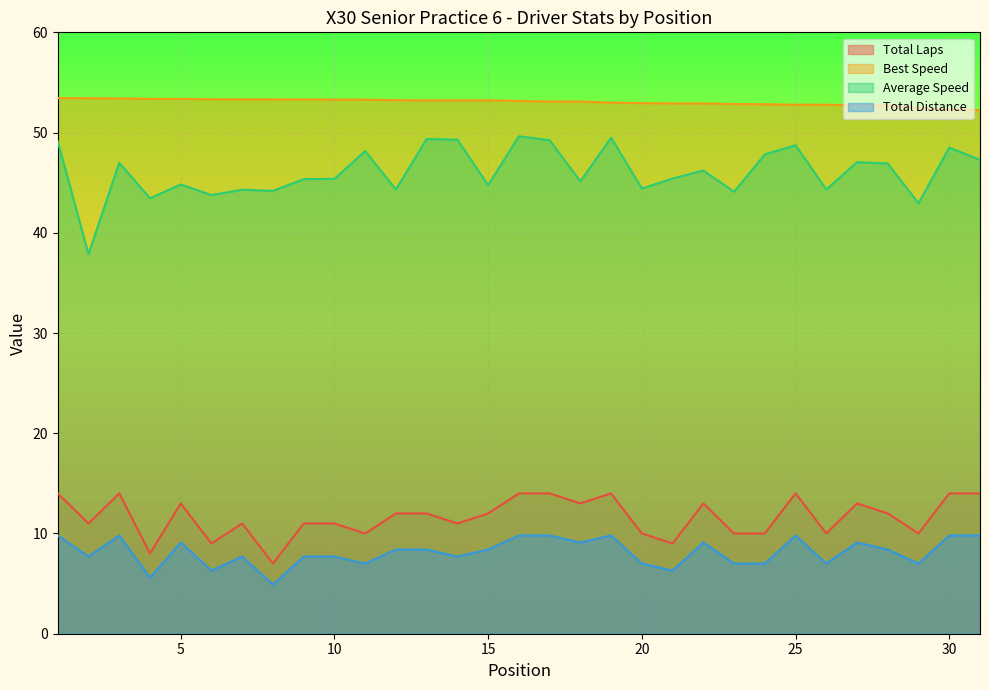

Is it true that Total Distance equals 12.2 at 23?

False